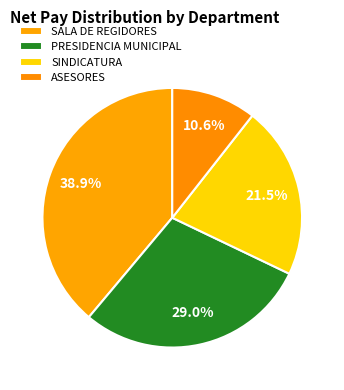

Count the number of slices in the pie.

4